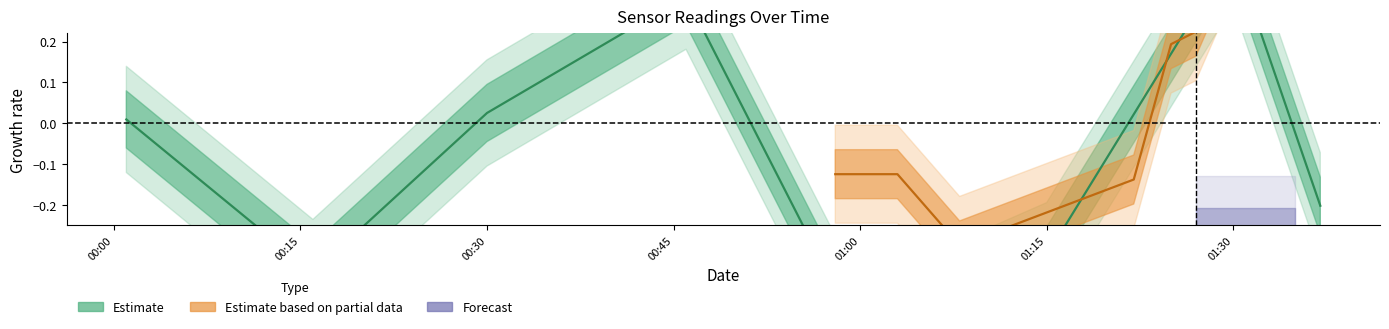

How many negative values does the Estimate based on partial data series have?

4